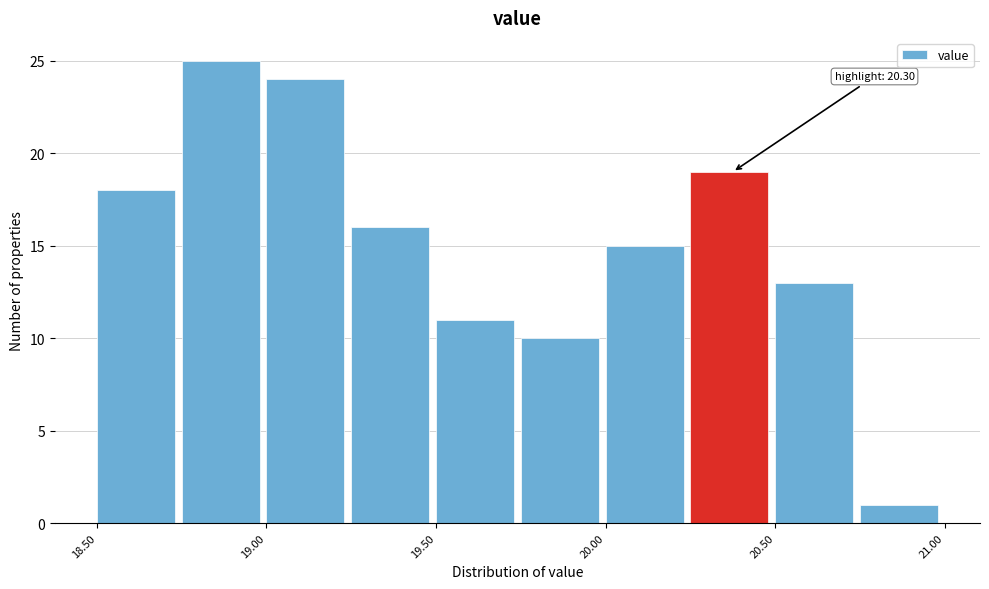

Over which range of the x-axis is the bar tallest?

18.75 to 19.00